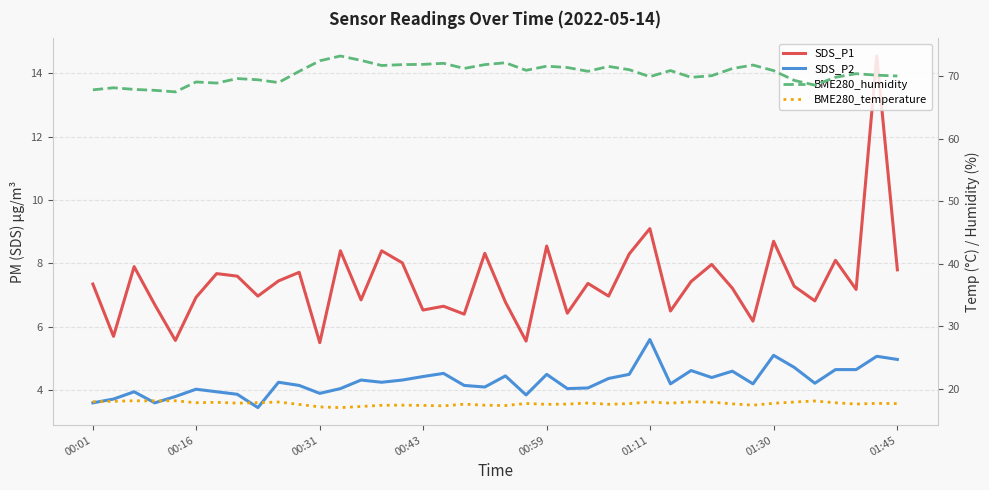

Which series has the largest range (max minus min)?

SDS_P1